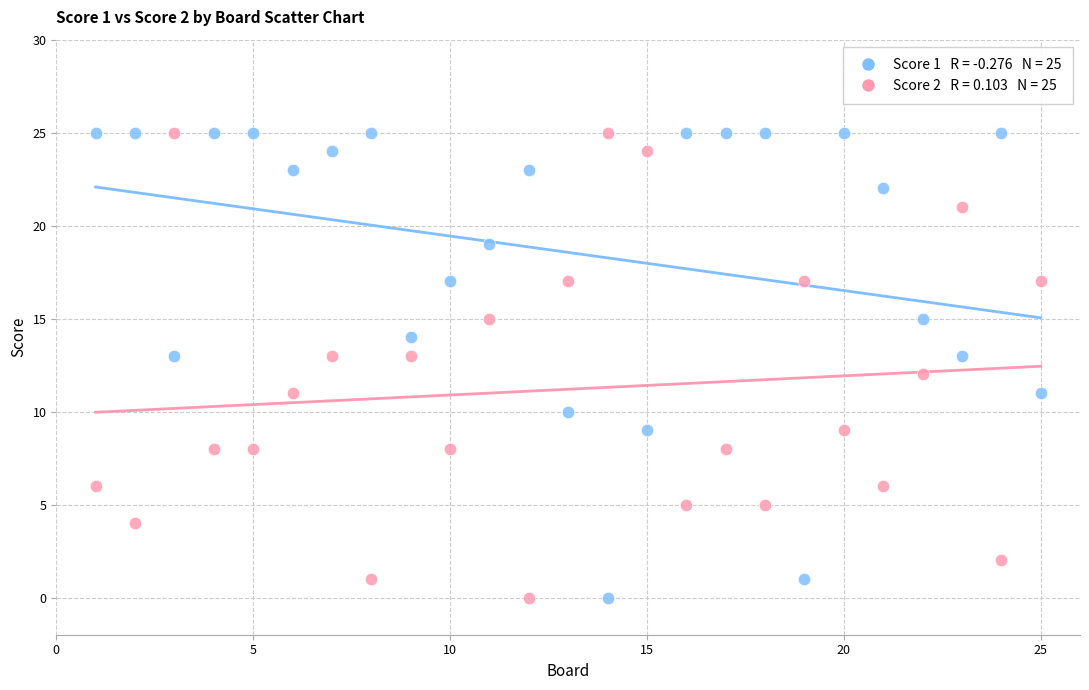

Across all data points, what is the range of X values (max minus min)?

24